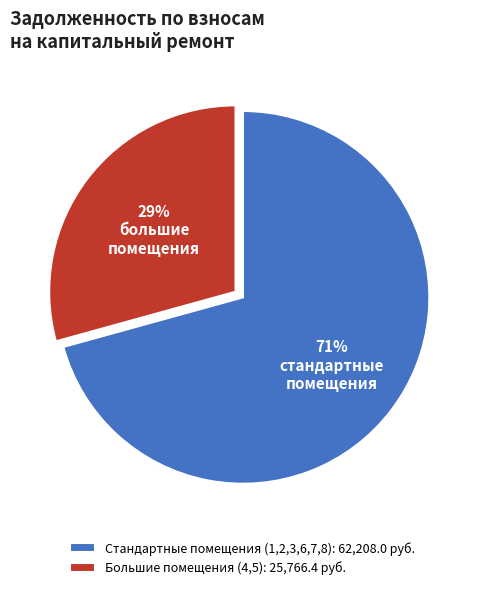

The Большие помещения (4,5): 25,766.4 руб. slice represents 44% of the pie. True or false?

False